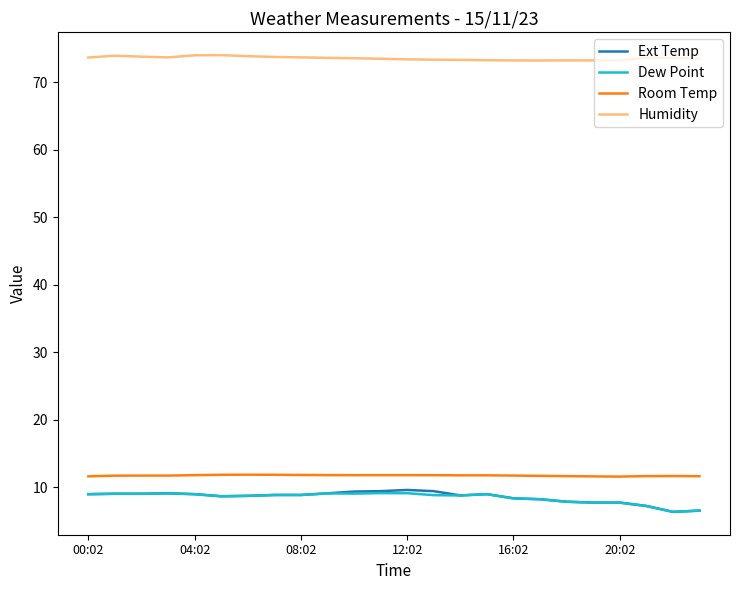

True or false: Dew Point and Room Temp intersect in this chart.

False